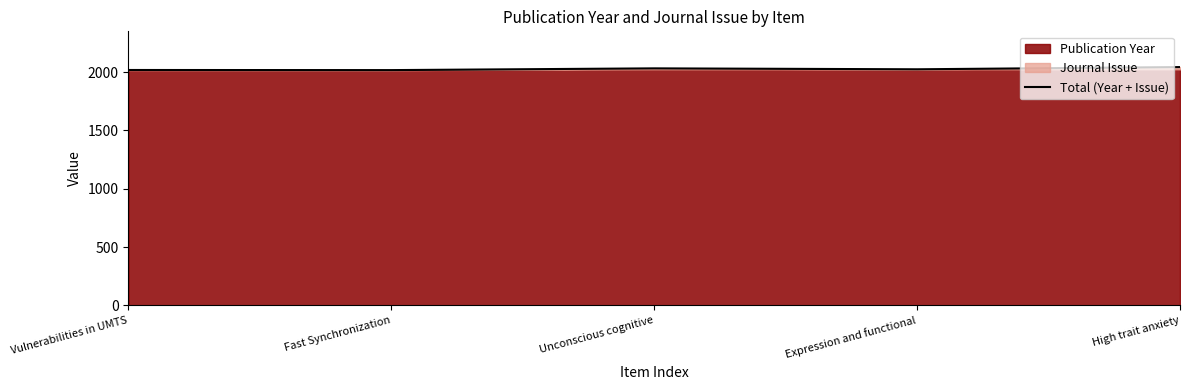

Between Vulnerabilities in UMTS and Unconscious cognitive, which is larger?

Unconscious cognitive